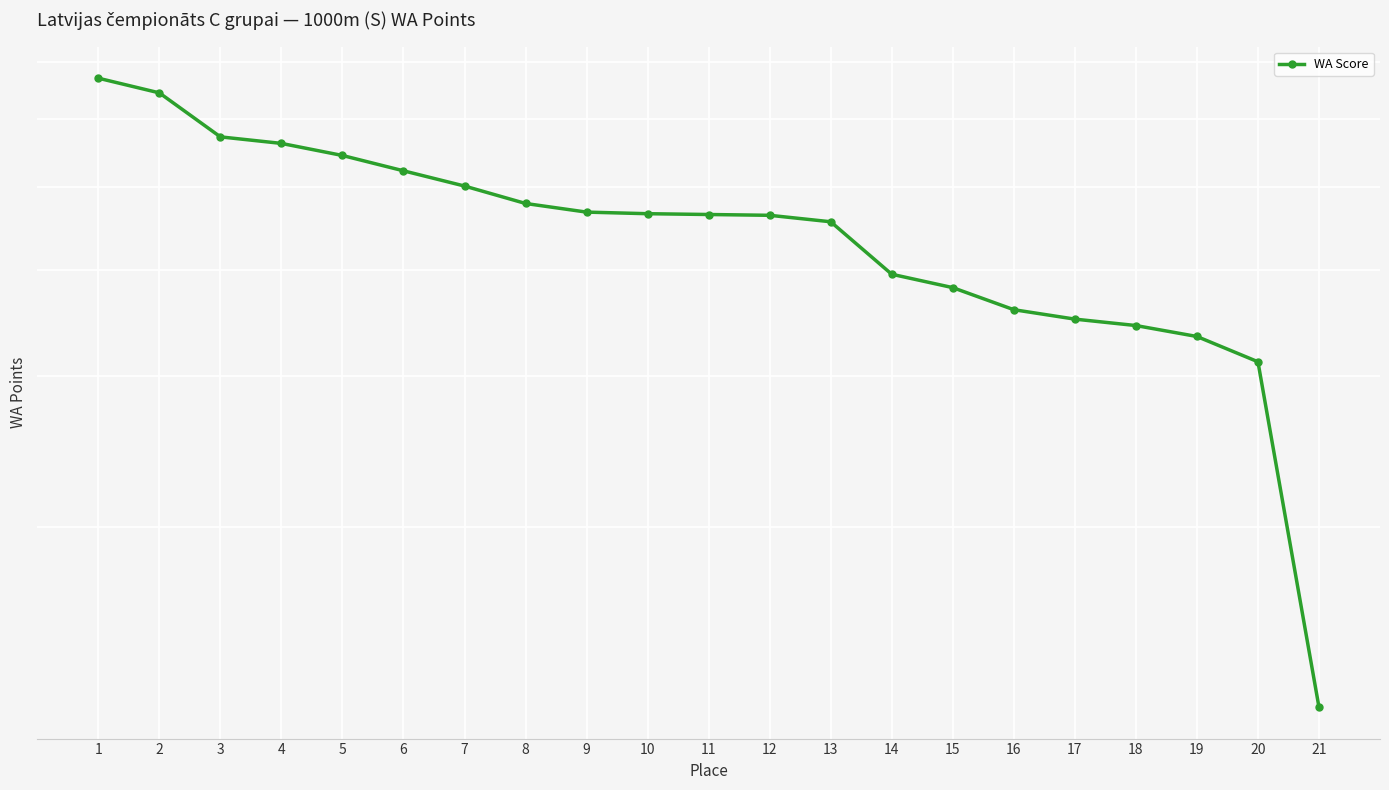

At which label is the value closest to 396?

14